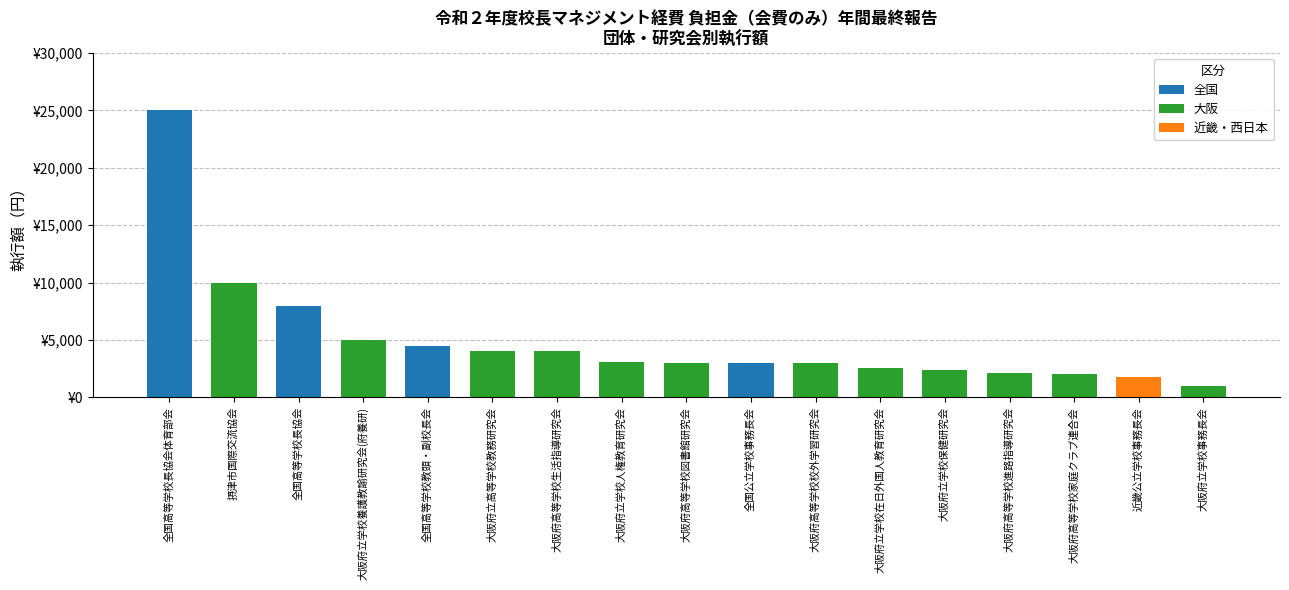

Rank the categories by value from highest to lowest.

全国高等学校長協会体育部会, 摂津市国際交流協会, 全国高等学校長協会, 大阪府立学校養護教諭研究会(府養研), 全国高等学校教頭・副校長会, 大阪府立高等学校教務研究会, 大阪府高等学校生活指導研究会, 大阪府立学校人権教育研究会, 全国公立学校事務長会, 大阪府高等学校校外学習研究会, 大阪府高等学校図書館研究会, 大阪府立学校在日外国人教育研究会, 大阪府立学校保健研究会, 大阪府高等学校進路指導研究会, 大阪府高等学校家庭クラブ連合会, 近畿公立学校事務長会, 大阪府立学校事務長会